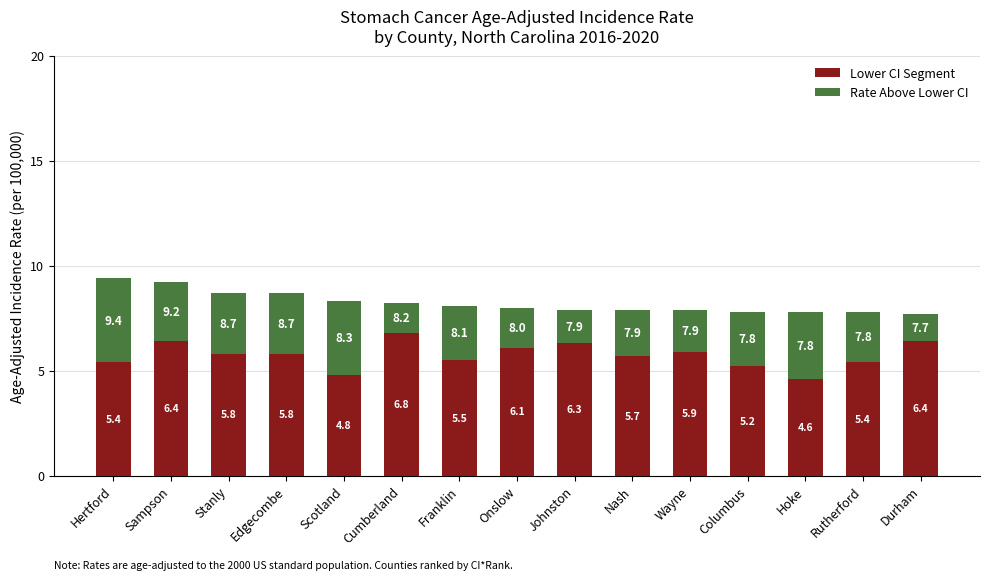

At which category is the sum across all series the highest?

Hertford